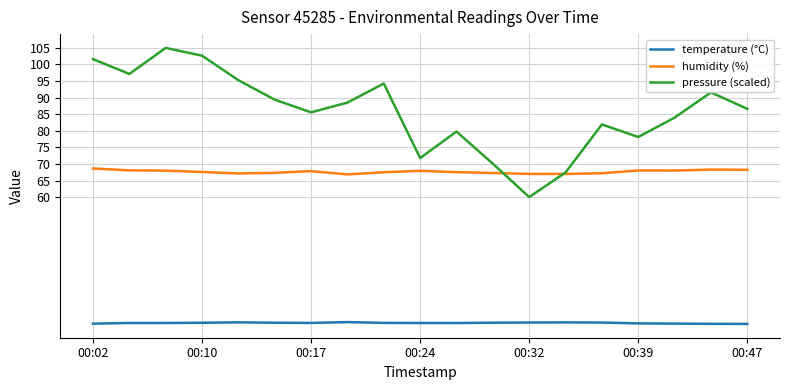

How many categories are shown in the chart?

19